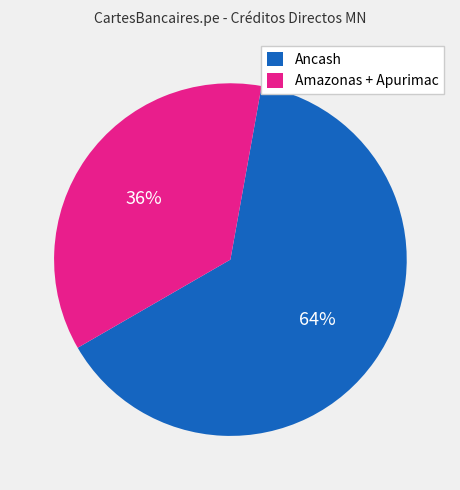

True or false: Ancash accounts for 58% of the total.

False